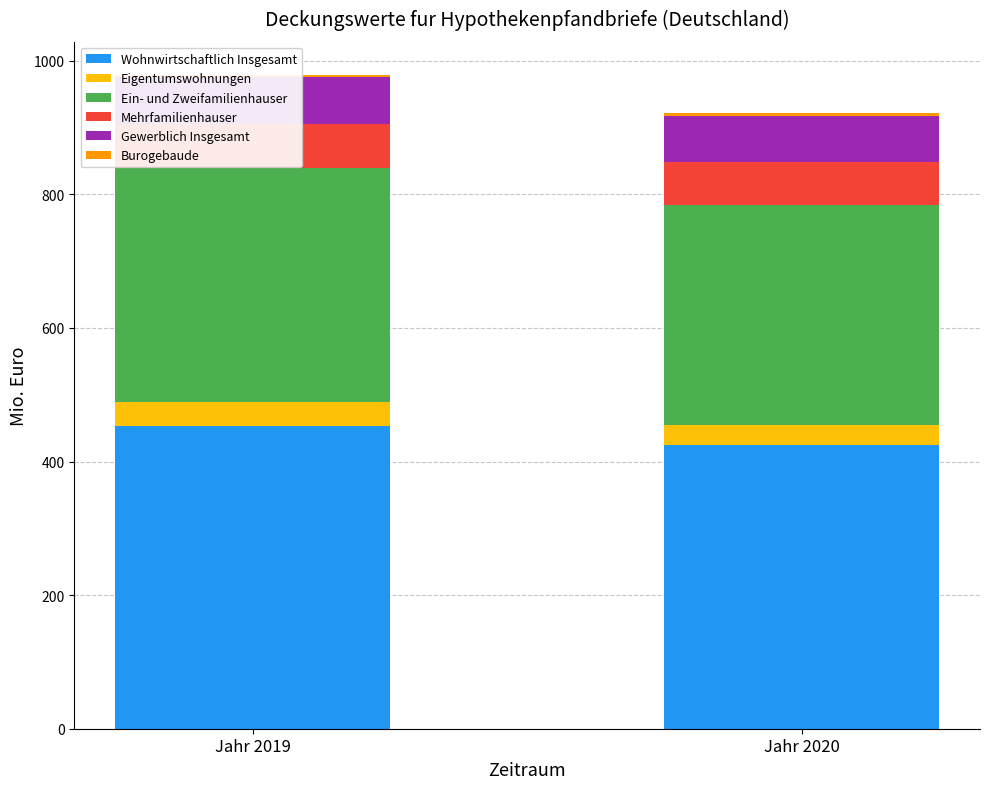

Which series changed the most between Jahr 2019 and Jahr 2020?

Wohnwirtschaftlich Insgesamt